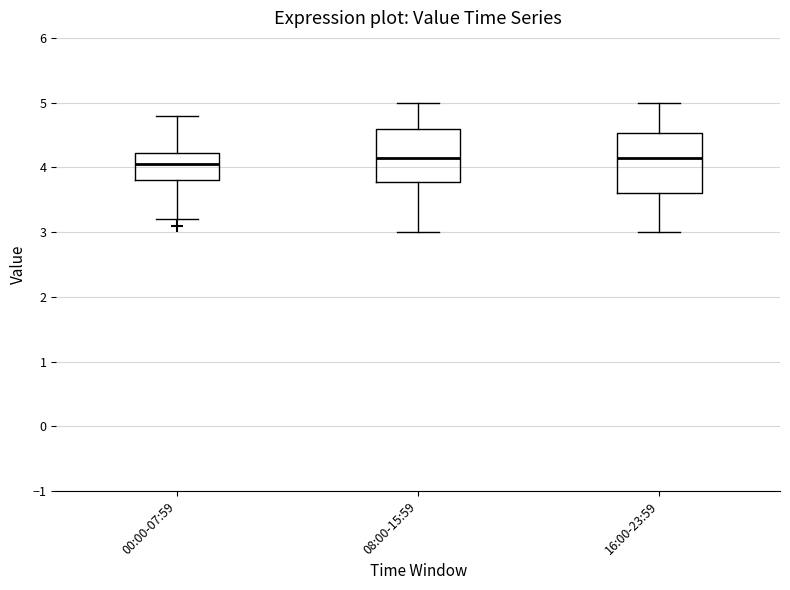

Reading left to right, transcribe this box plot: for each box, give where its median line is, the range the box spans, and where its two whiskers end, as read against the y-axis. The values are not printed on the chart, so give them approximately, as read against the axis.

00:00-07:59: median 4.1, box 3.8 to 4.2, whiskers 3.2 to 4.8
08:00-15:59: median 4.2, box 3.8 to 4.6, whiskers 3.0 to 5.0
16:00-23:59: median 4.2, box 3.6 to 4.5, whiskers 3.0 to 5.0